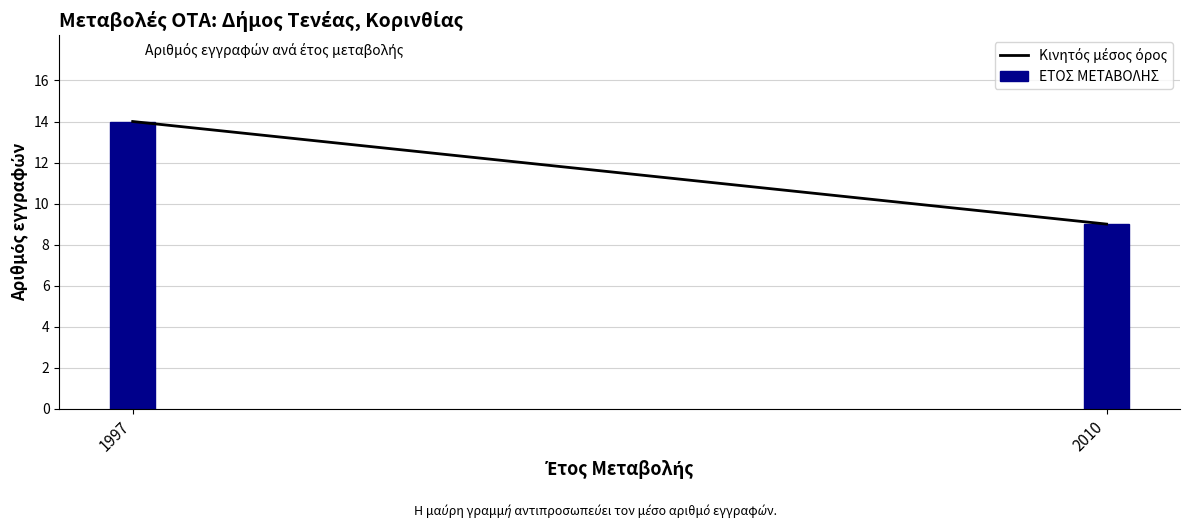

Reading right to left, list all the values displayed in this chart.

2010=9	1997=14